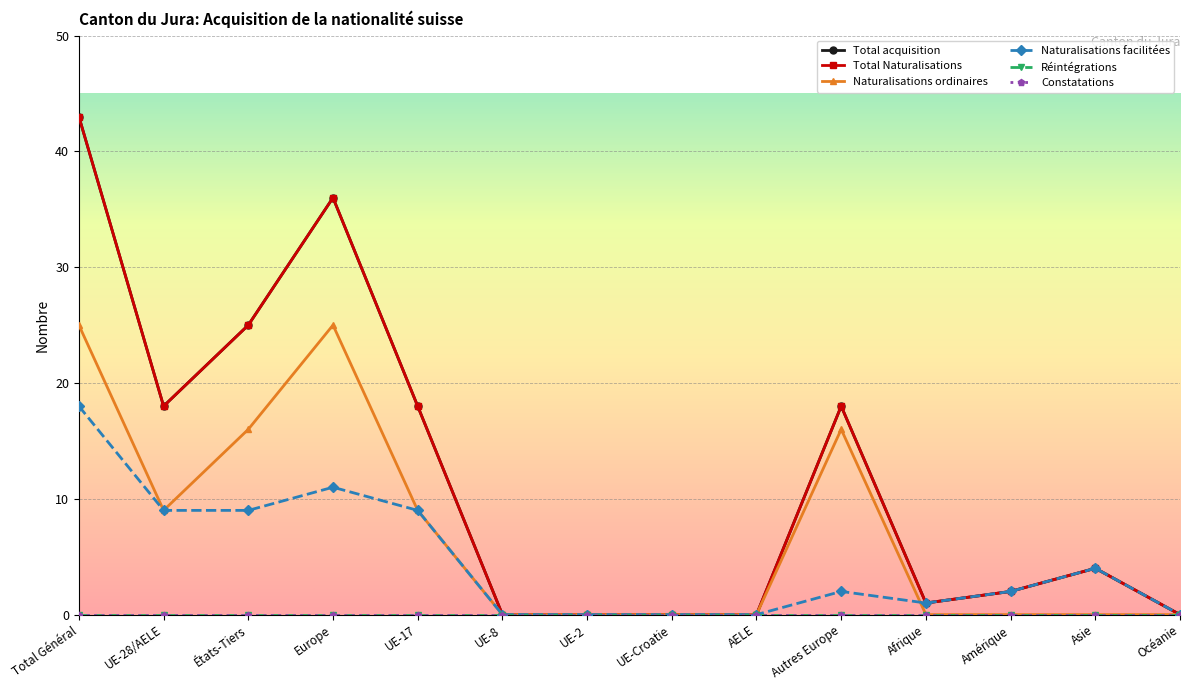

Between AELE and Asie, which series saw the biggest shift?

Total acquisition